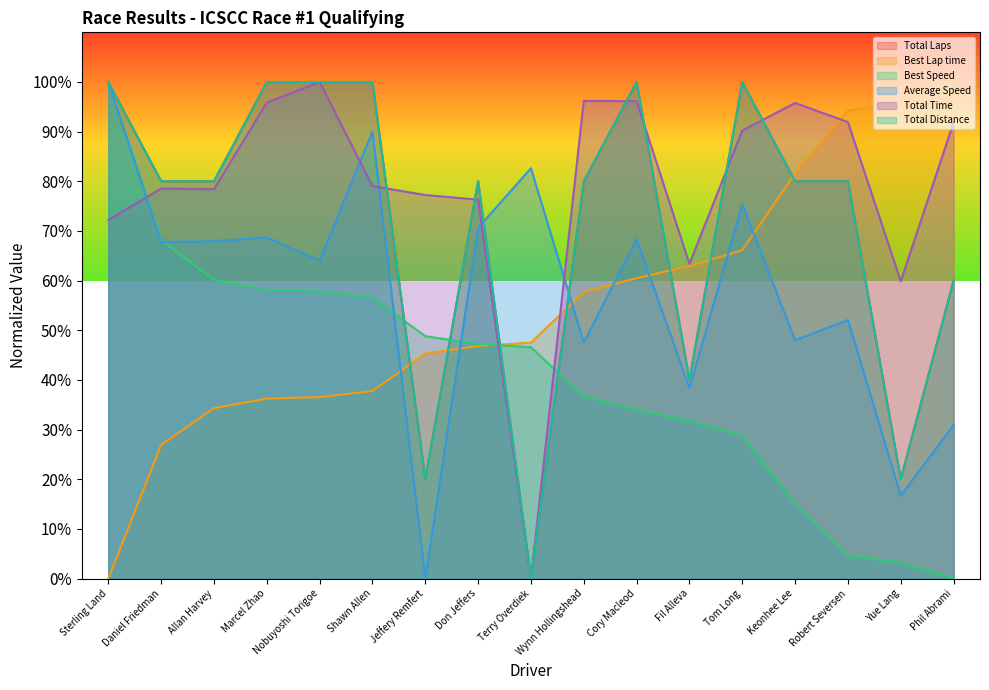

Rank the series at Marcel Zhao from highest to lowest value.

Total Laps, Total Distance, Total Time, Average Speed, Best Speed, Best Lap time